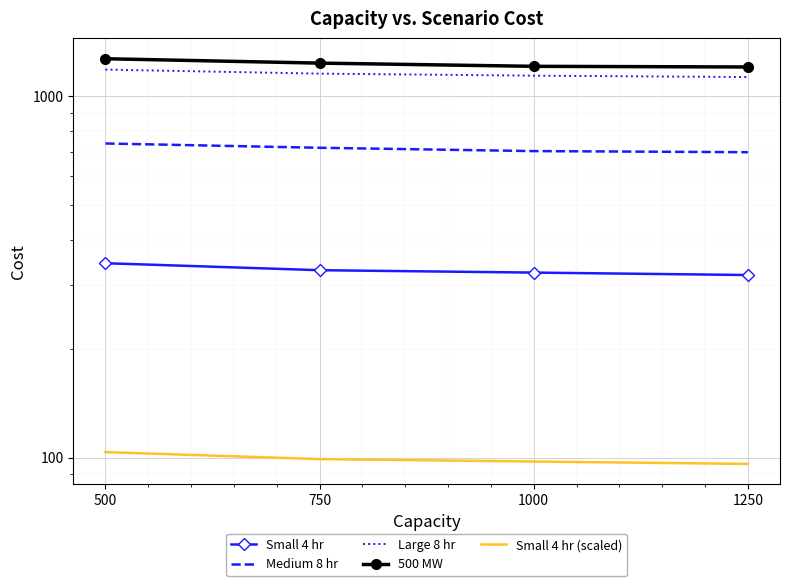

How many values in the Large 8 hr series exceed 1155?

1